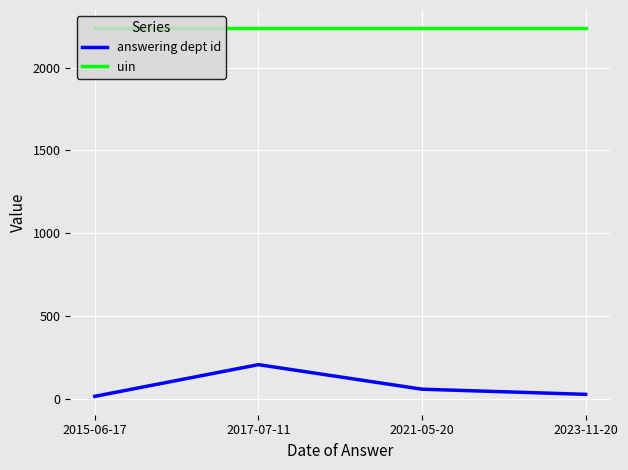

True or false: uin has a value of 1124 at 2023-11-20.

False